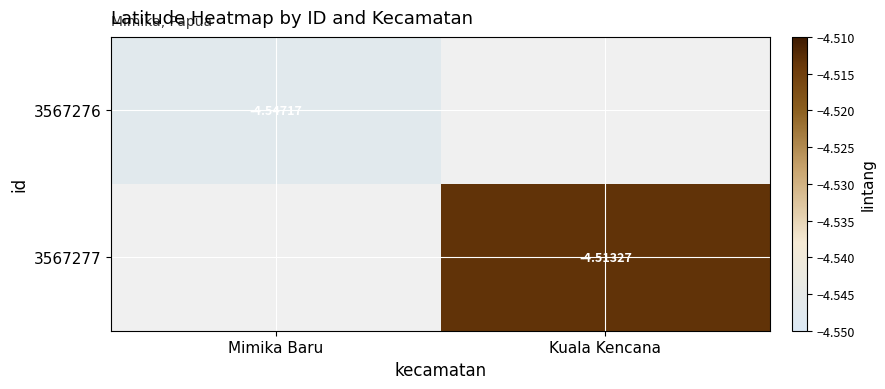

At which category does the chart reach its minimum across all series?

Mimika Baru